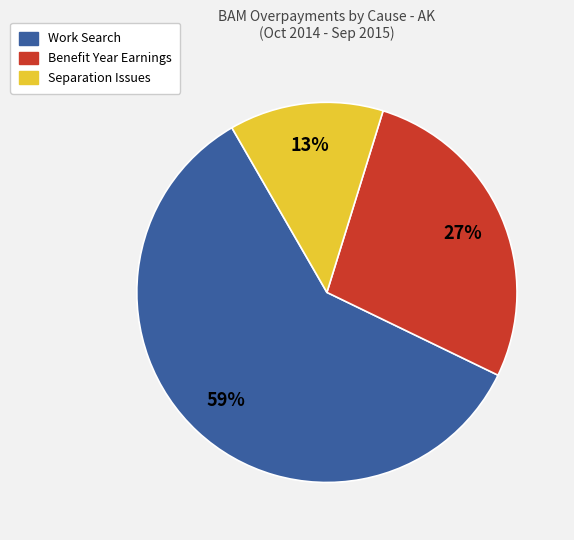

To the nearest percent, what is the difference between the largest and smallest slice percentages?

46%